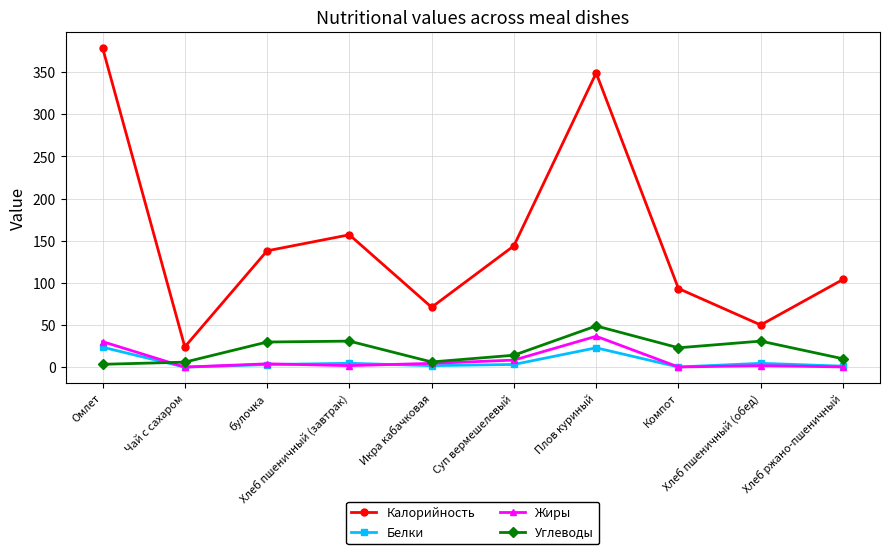

What is the value of the Углеводы point at the 6th from the left?

14.1